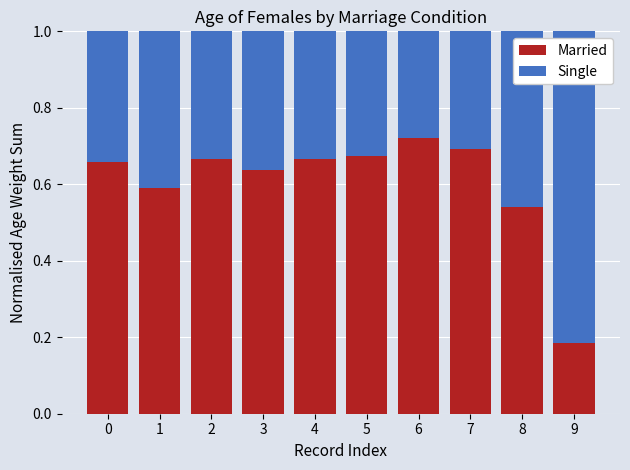

Which category has the lowest value in the Married series?

9